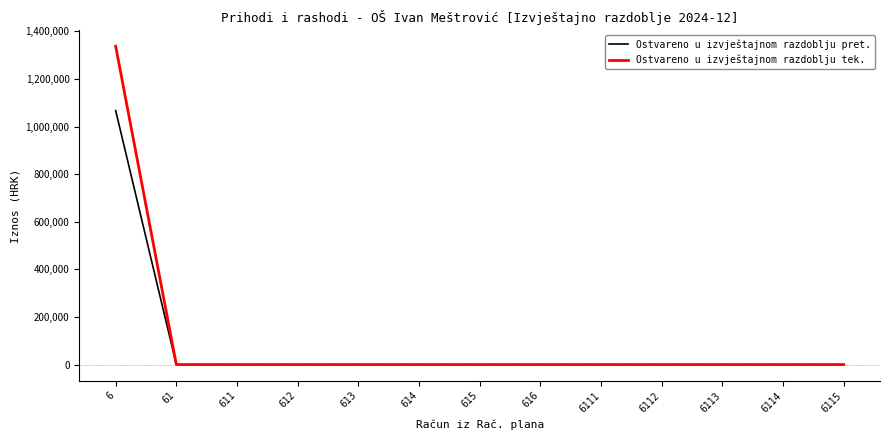

Reading right to left, transcribe all the data shown in this chart.

Ostvareno u izvještajnom razdoblju pret.: 0.0	0.0	0.0	0.0	0.0	0.0	0.0	0.0	0.0	0.0	0.0	0.0	1067114.9
Ostvareno u izvještajnom razdoblju tek.: 0.0	0.0	0.0	0.0	0.0	0.0	0.0	0.0	0.0	0.0	0.0	0.0	1337477.8